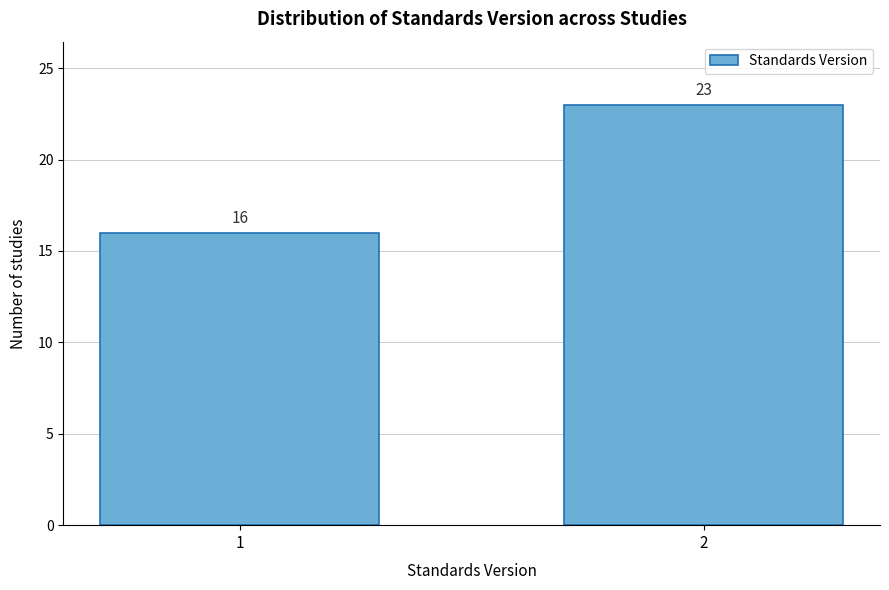

Reading right to left, what are all the values shown in this chart?

2=23	1=16